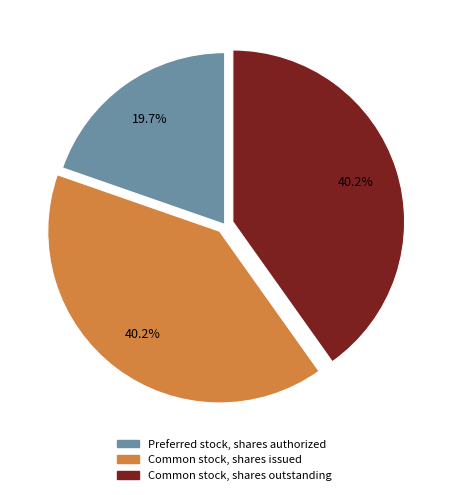

True or false: Common stock, shares outstanding accounts for 40% of the total.

True